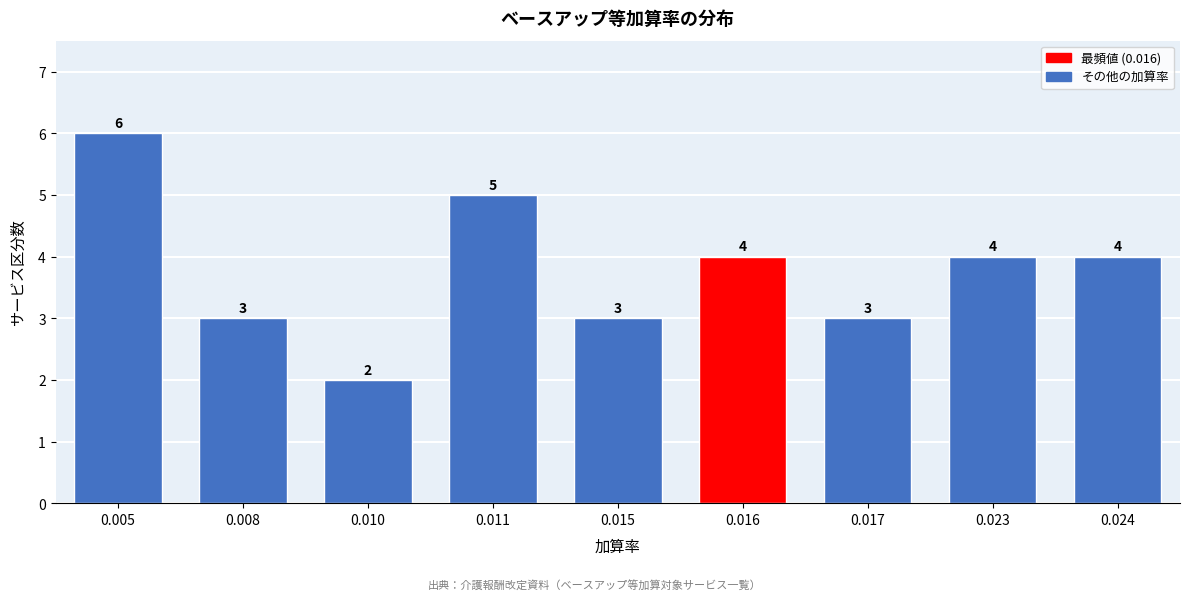

Reading left to right, transcribe all the data shown in this chart.

6	3	2	5	3	4	3	4	4